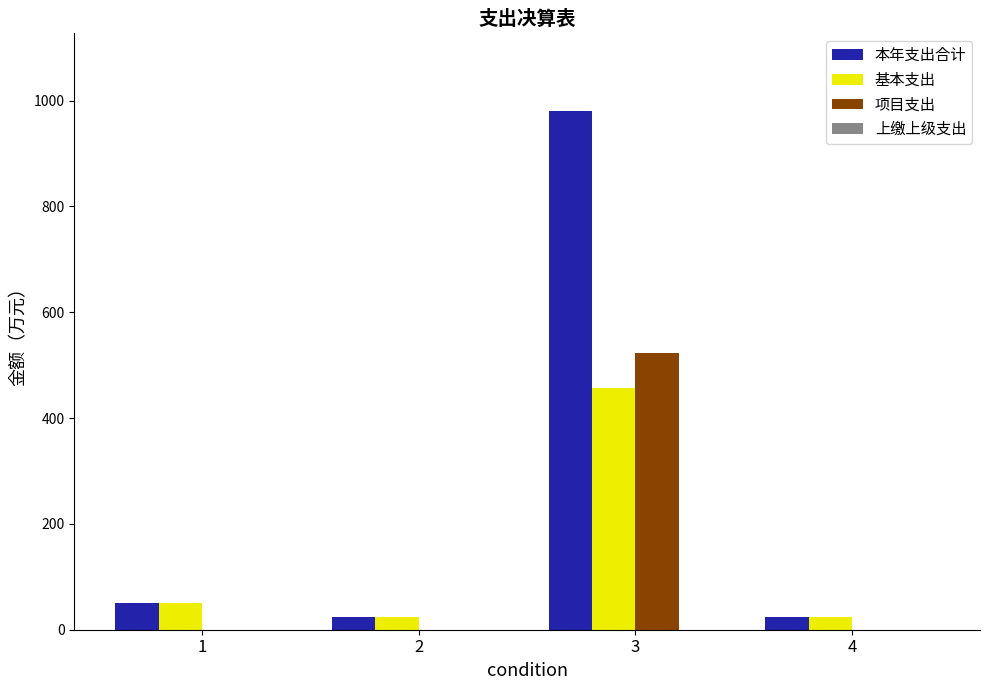

What is the sum of the 基本支出 values at 3 and 4?

481.5